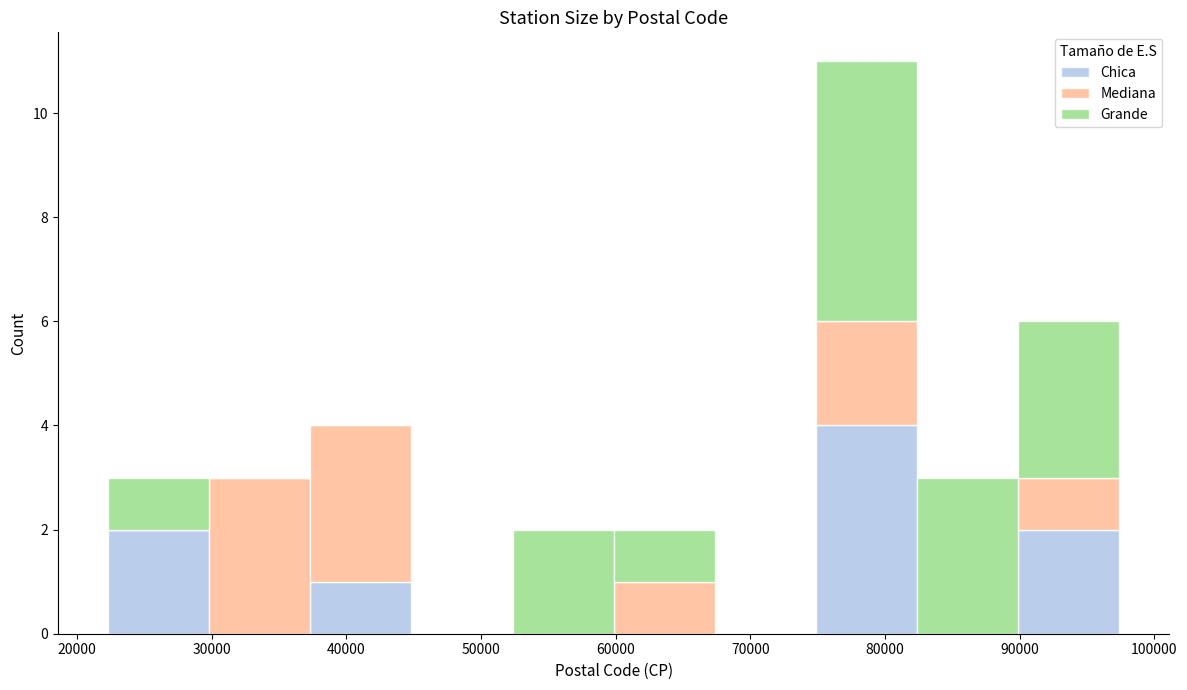

Reading left to right, transcribe this chart: for each stacked bar, give the range it covers on the x-axis and its total height. Neither the bar edges nor the heights are printed on the chart, so give them approximately, as read against the axes.

22000 to 30000: 3
30000 to 37000: 3
37000 to 45000: 4
45000 to 52000: 0
52000 to 60000: 2
60000 to 67000: 2
67000 to 75000: 0
75000 to 82000: 11
82000 to 90000: 3
90000 to 97000: 6